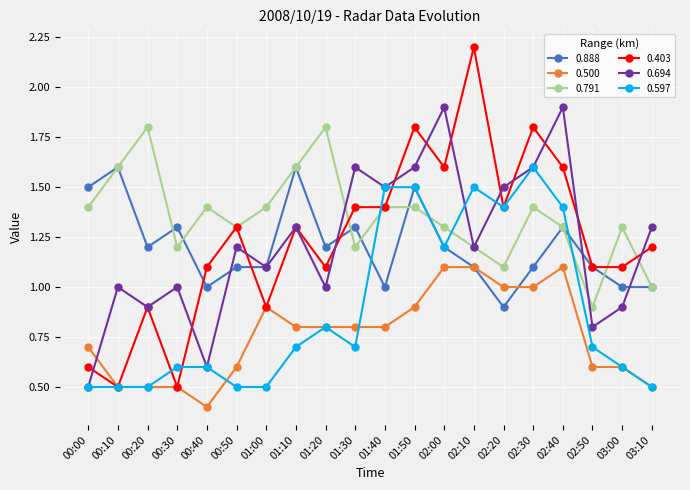

True or false: 0.888 has more than 1 interior local peaks.

True